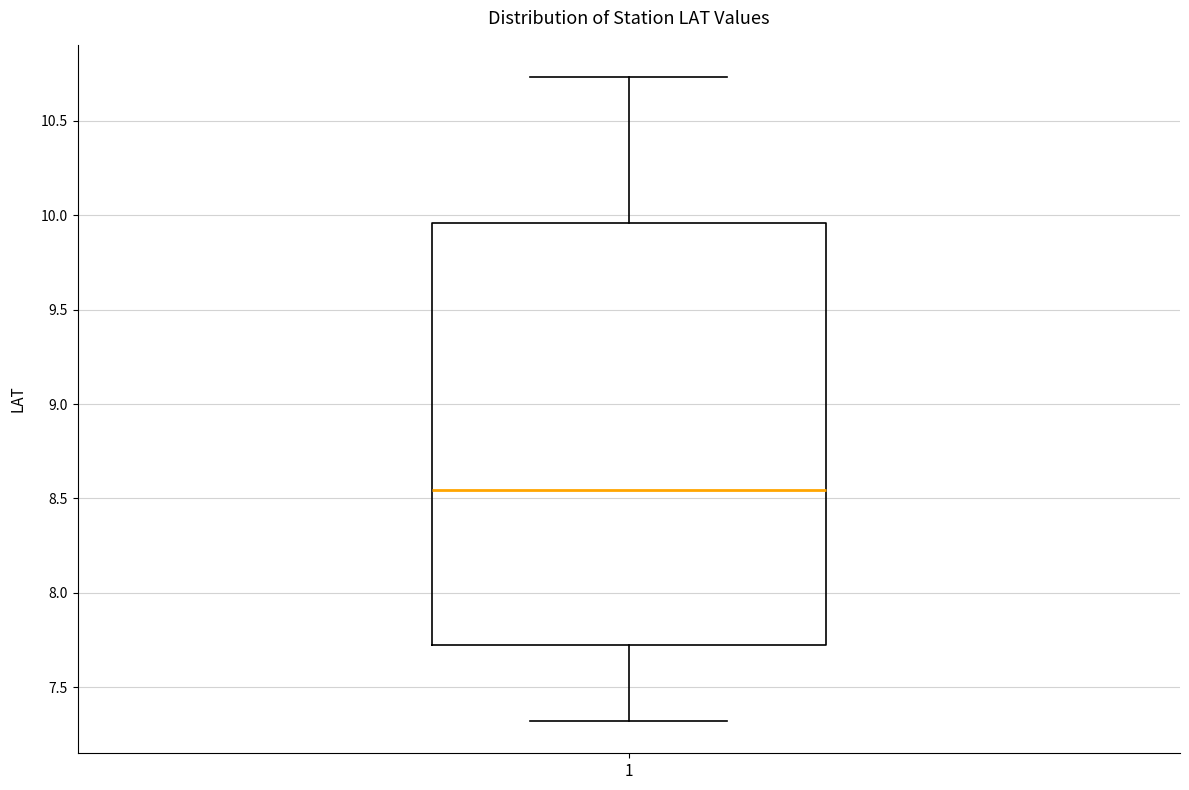

Read this box plot against the y-axis: the position of the median line, the range covered by the box, and the ends of both whiskers. The values are not printed on the chart, so give them approximately, as read against the axis.

median 8.55, box 7.70 to 9.95, whiskers 7.30 to 10.75